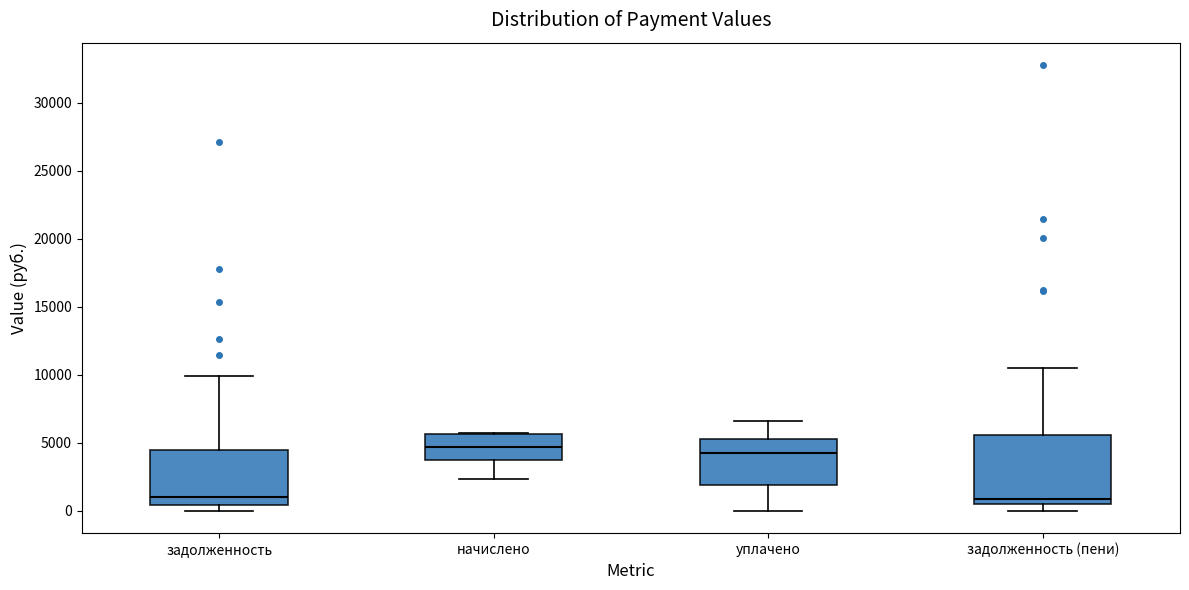

Which box is the tallest, from its lower edge to its upper edge?

задолженность (пени)